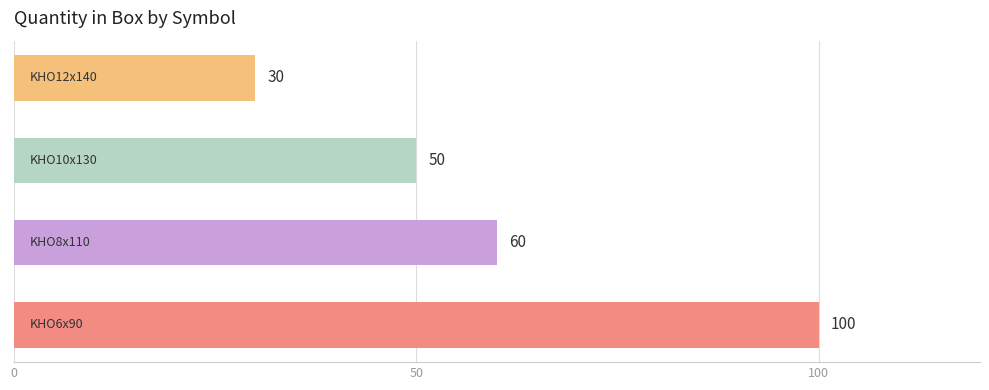

What is the minimum value shown in the chart?

30